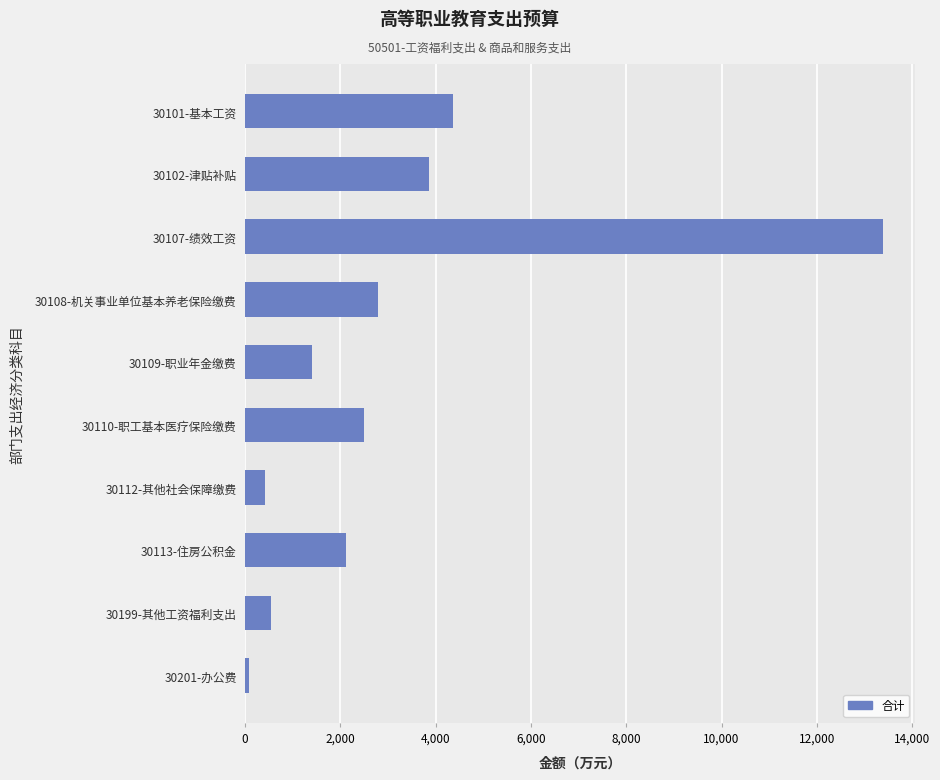

Which has a higher value, 30108-机关事业单位基本养老保险缴费 or 30199-其他工资福利支出?

30108-机关事业单位基本养老保险缴费